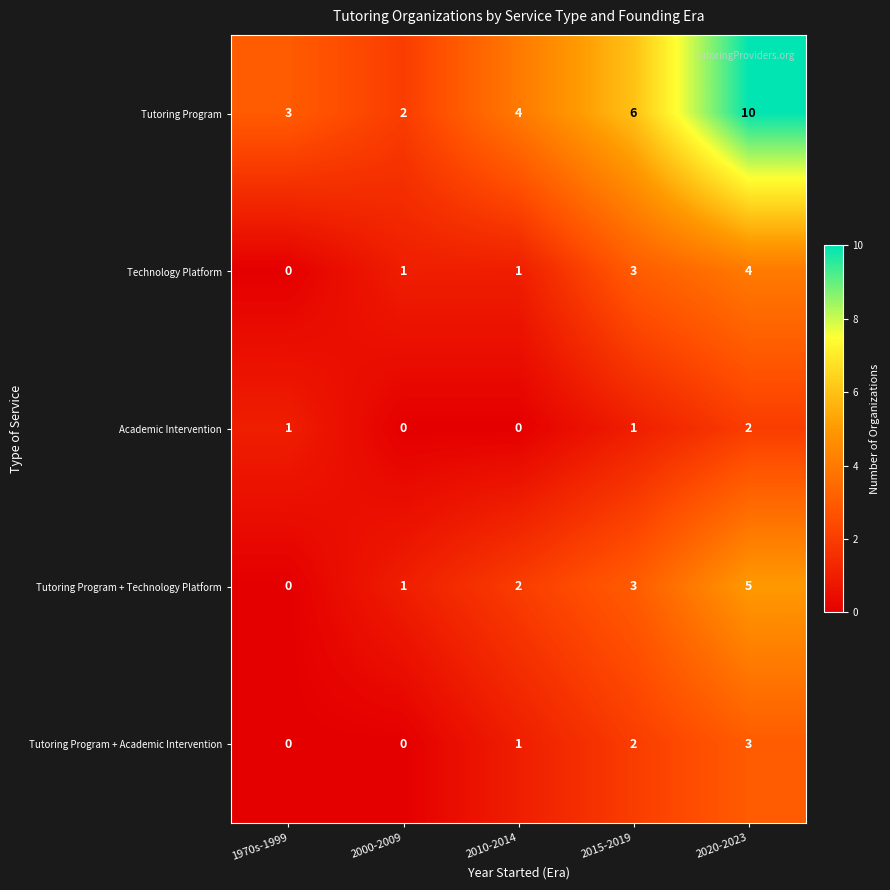

How many distinct data groups are displayed?

5